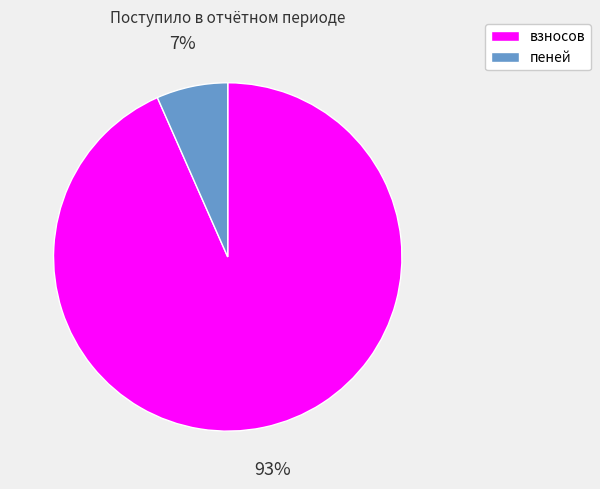

Do пеней and взносов together represent more than half of the pie?

Yes